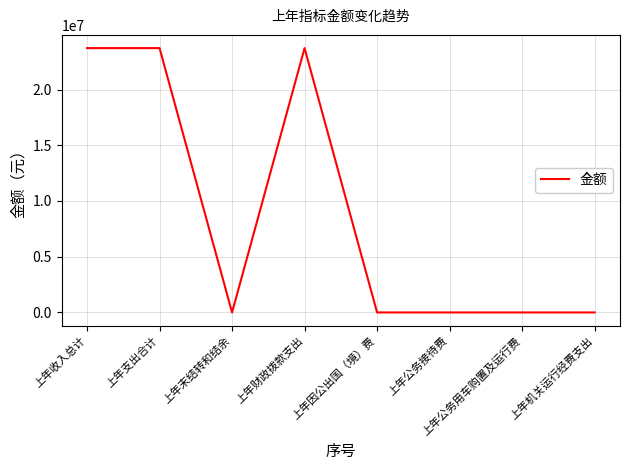

Reading left to right, what are all the values shown in this chart?

上年收入总计=23718384.7	上年支出合计=23718384.7	上年末结转和结余=0.0	上年财政拨款支出=23718384.7	上年因公出国（境）费=0.0	上年公务接待费=0.0	上年公务用车购置及运行费=0.0	上年机关运行经费支出=0.0